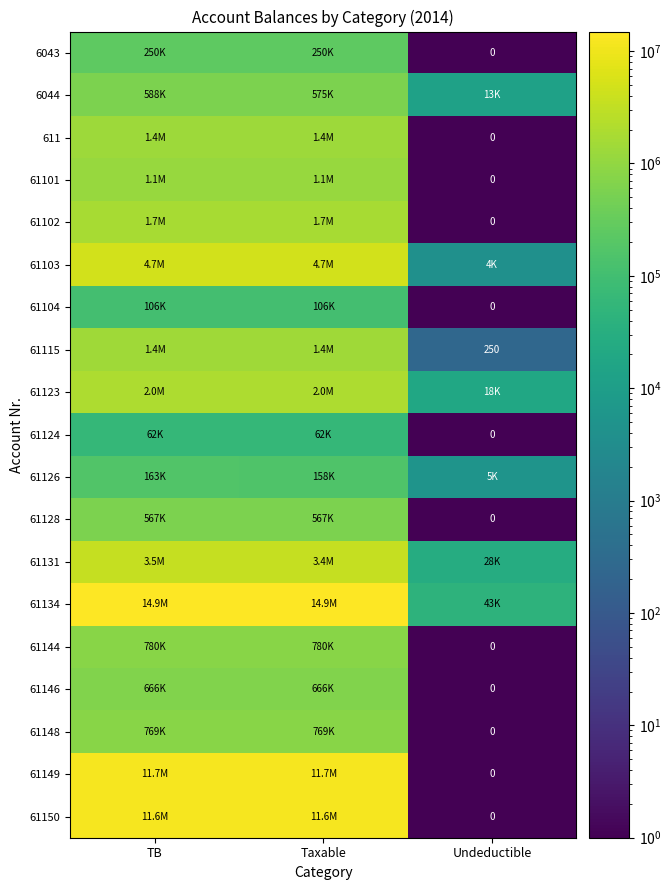

True or false: 61115 has a value of 120.0 at Undeductible.

False